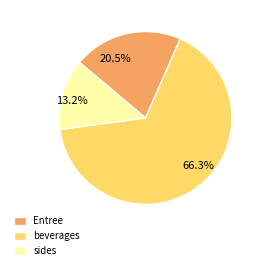

To the nearest percent, what is the average slice percentage?

33%